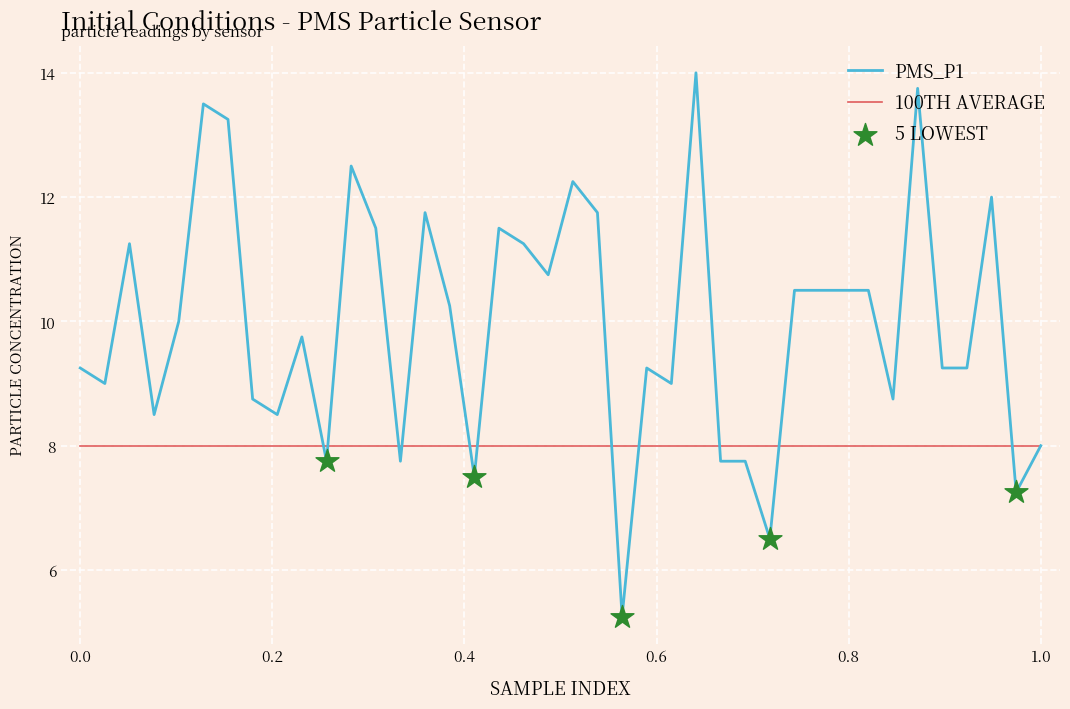

Which series has the largest total across all categories?

PMS_P1